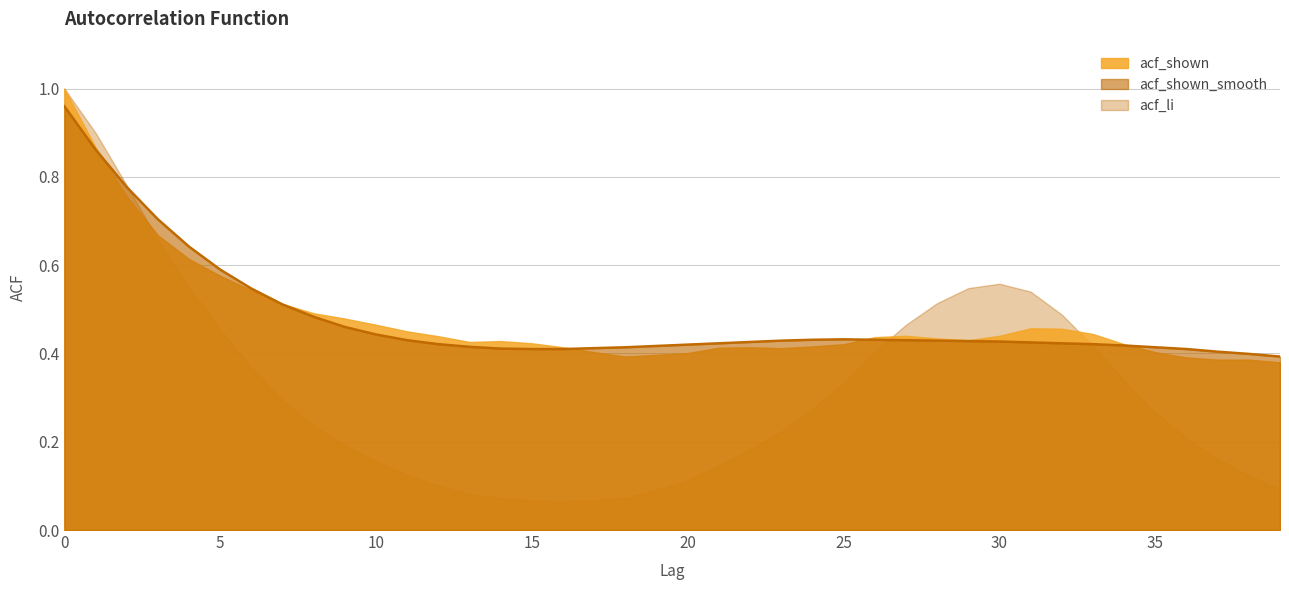

At which category does acf_shown reach its first local peak?

14